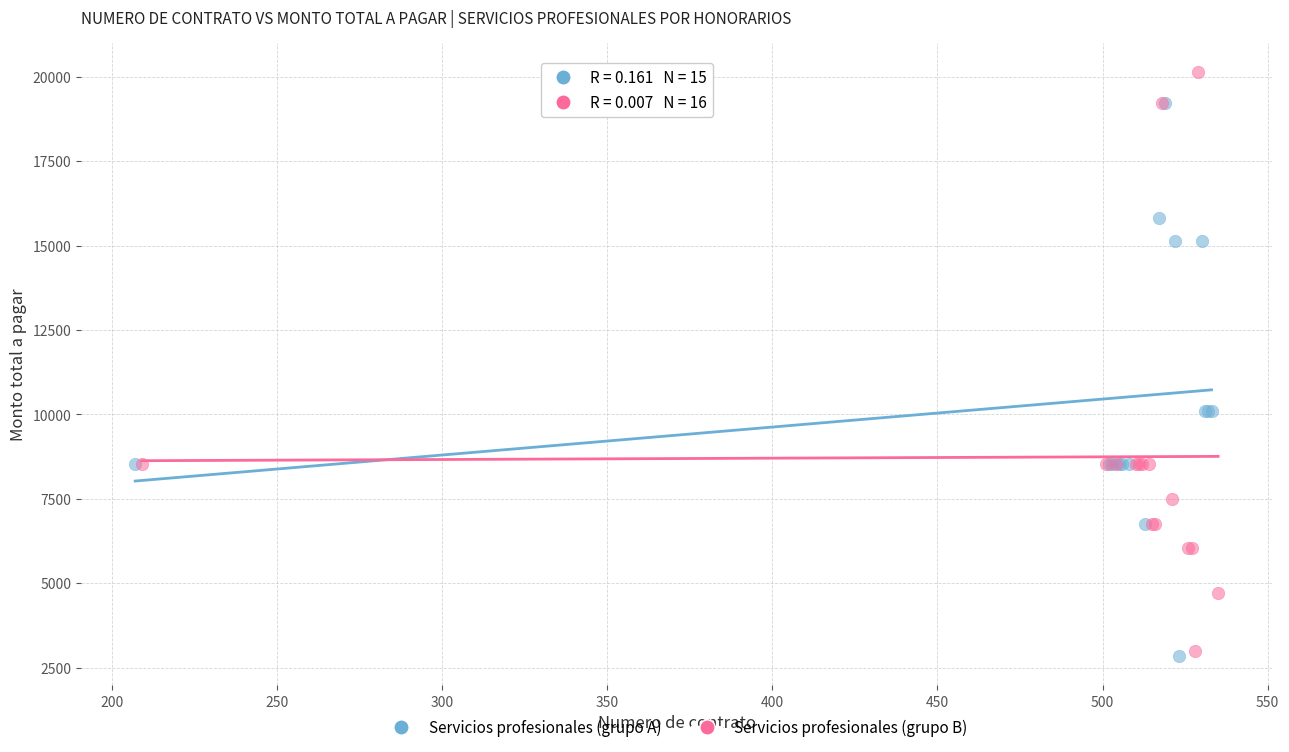

Which series reaches the maximum Y coordinate?

Servicios profesionales (grupo B)